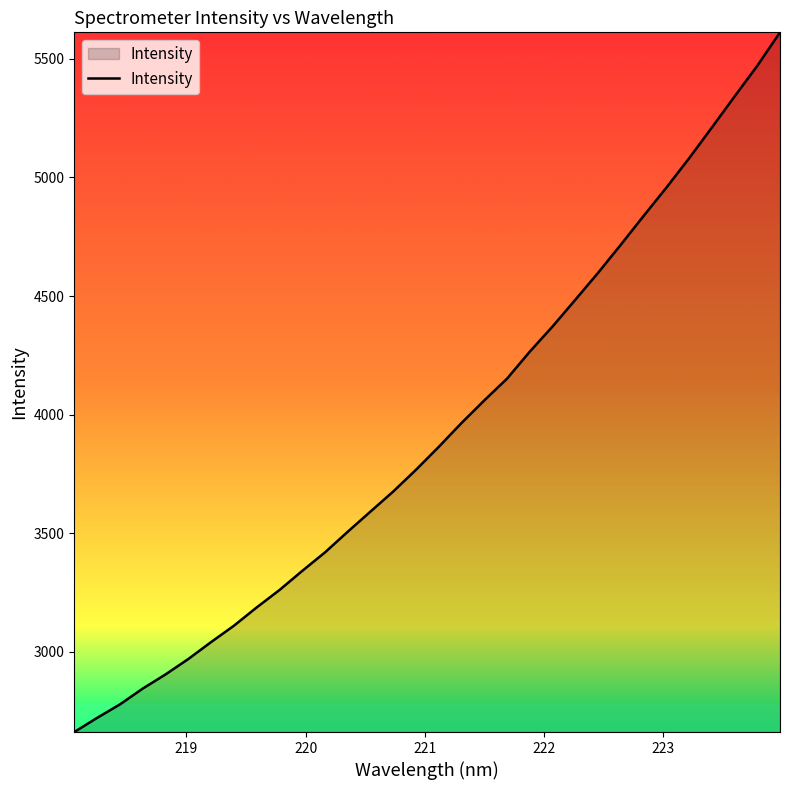

What is the greatest value displayed?

5612.2